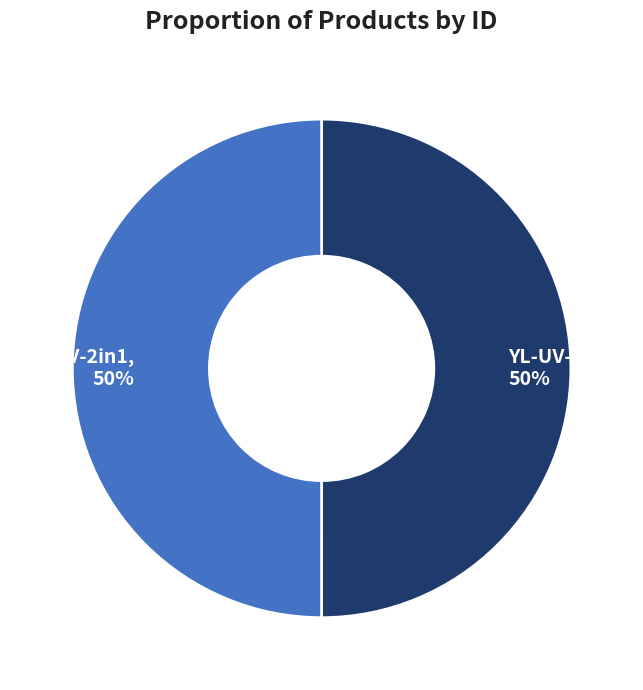

To the nearest percent, what percentage of the pie is YL-UV-3in1, 50%?

50%